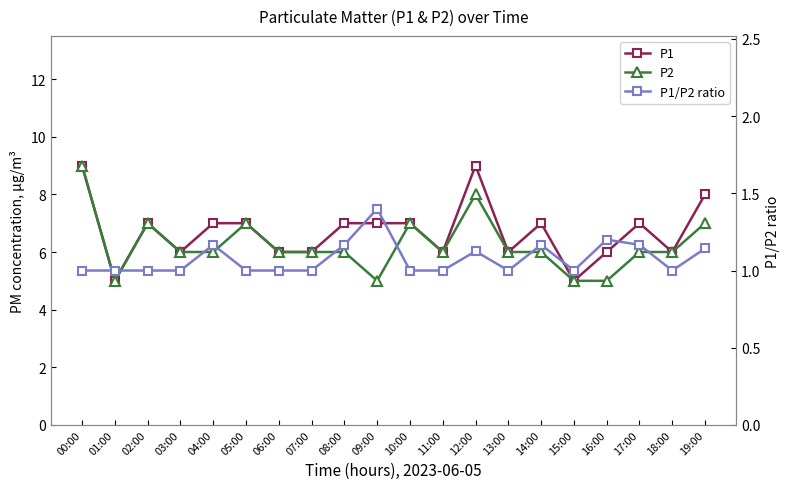

Does the chart have visible grid lines?

No